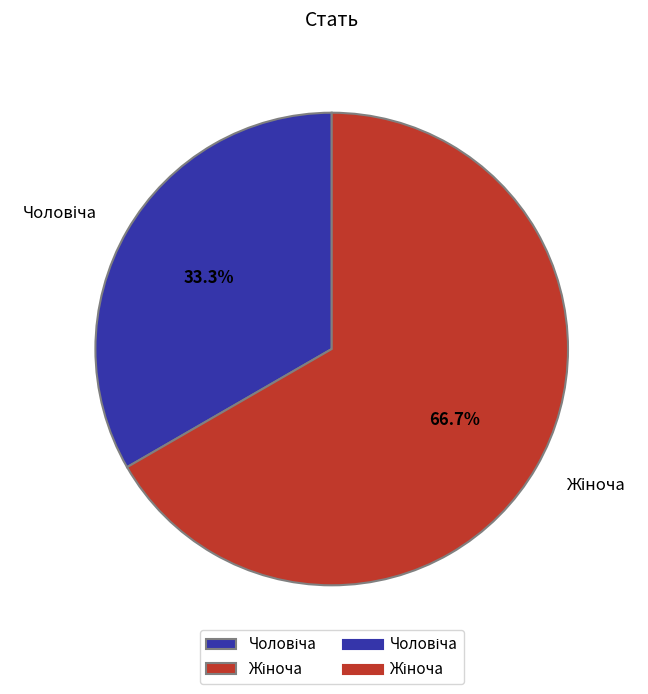

Does any single category account for the majority?

Yes